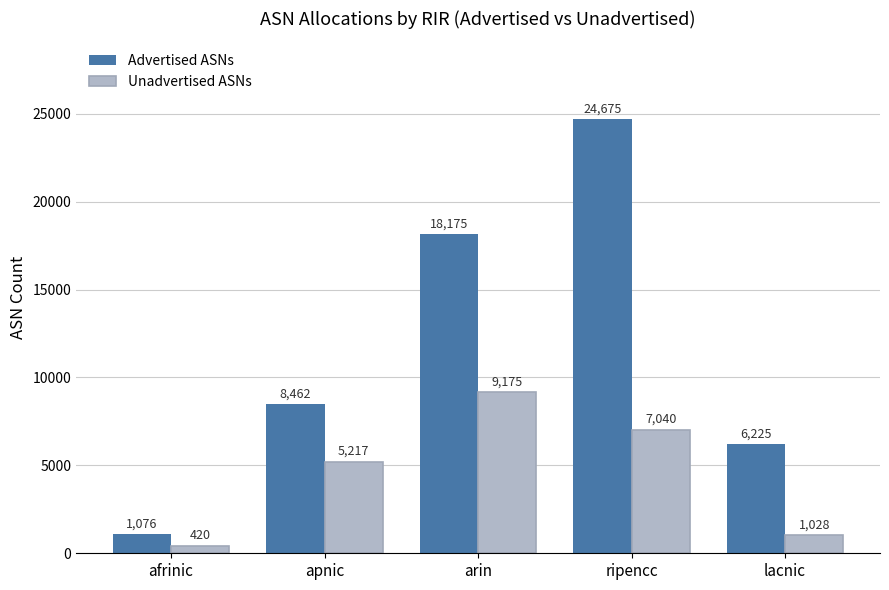

What is the minimum value shown in the chart?

420